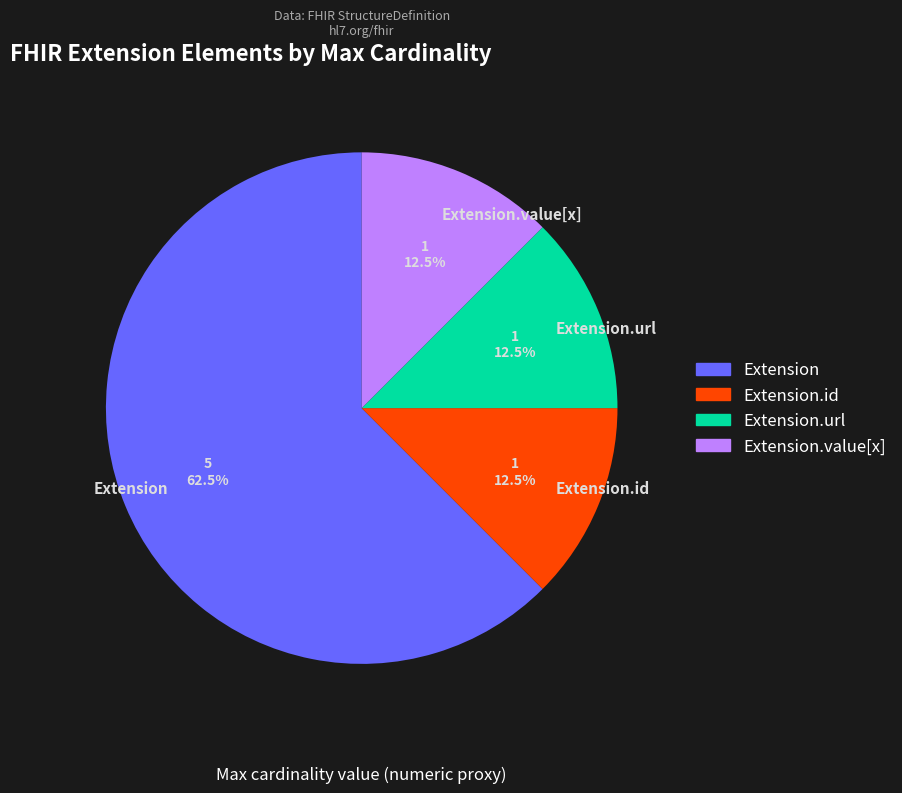

Which slice is the largest?

Extension